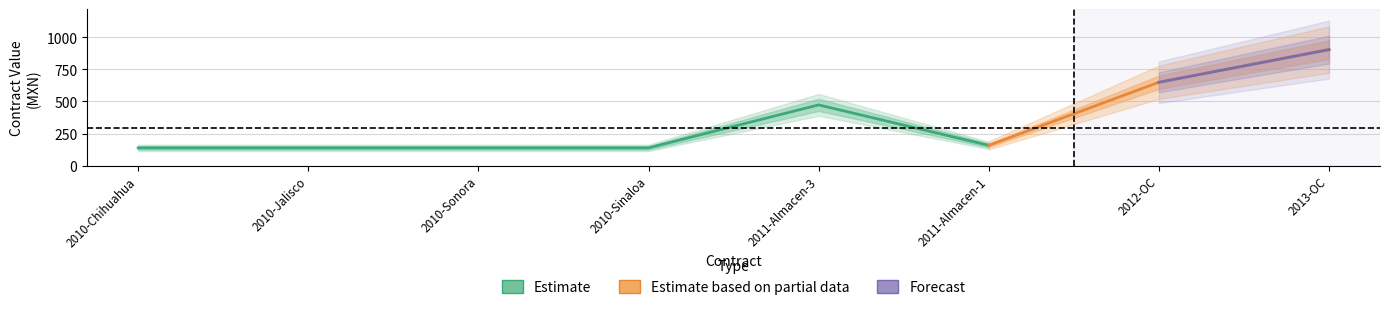

How many data points does each series have?

8